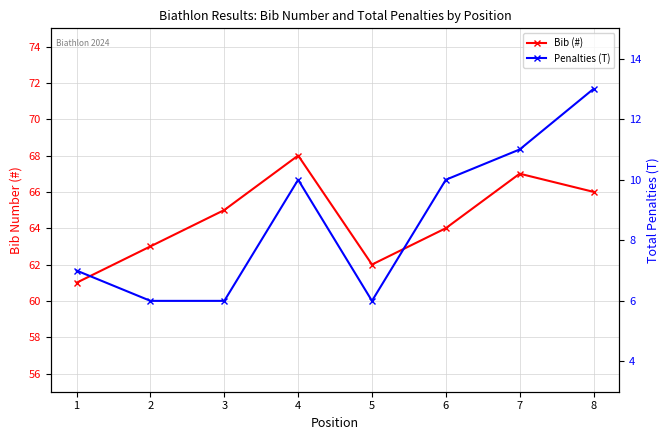

Reading left to right, transcribe all the data shown in this chart.

Bib (#): 1=61	2=63	3=65	4=68	5=62	6=64	7=67	8=66
Penalties (T): 1=7	2=6	3=6	4=10	5=6	6=10	7=11	8=13